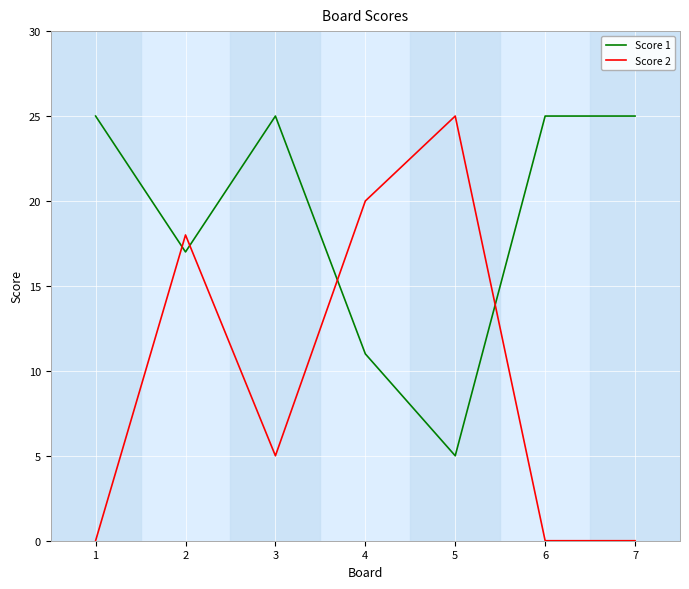

True or false: Score 1 and Score 2 cross at least once.

True